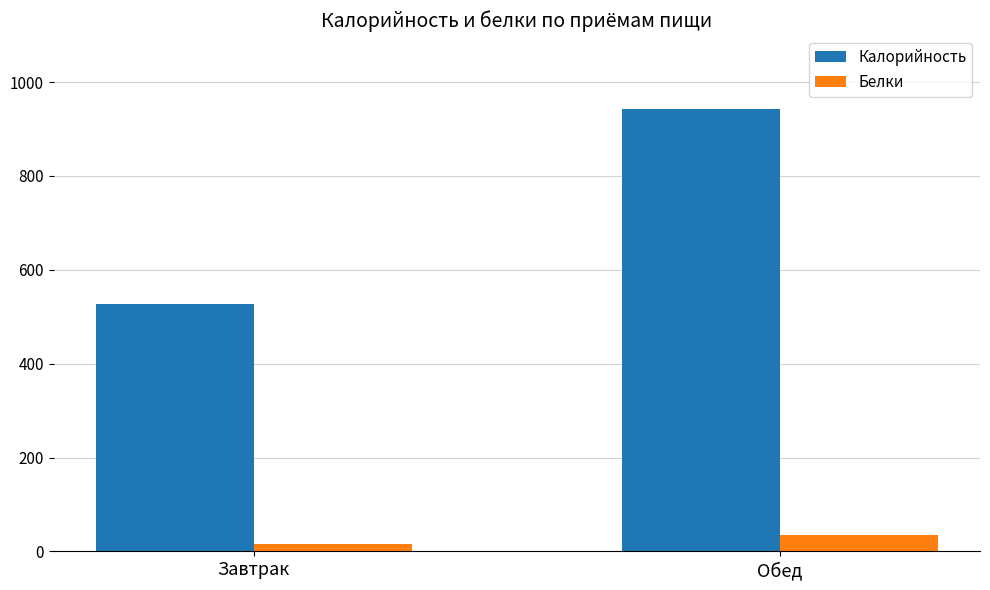

The value of Калорийность at Завтрак is 527.3. True or false?

True